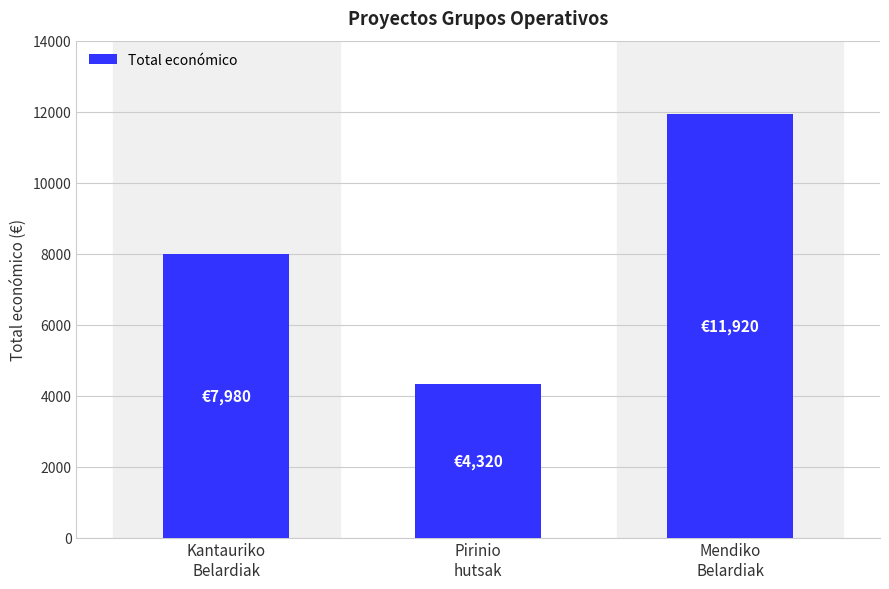

What is the sum of the values at Mendiko
Belardiak and Pirinio
hutsak?

16240